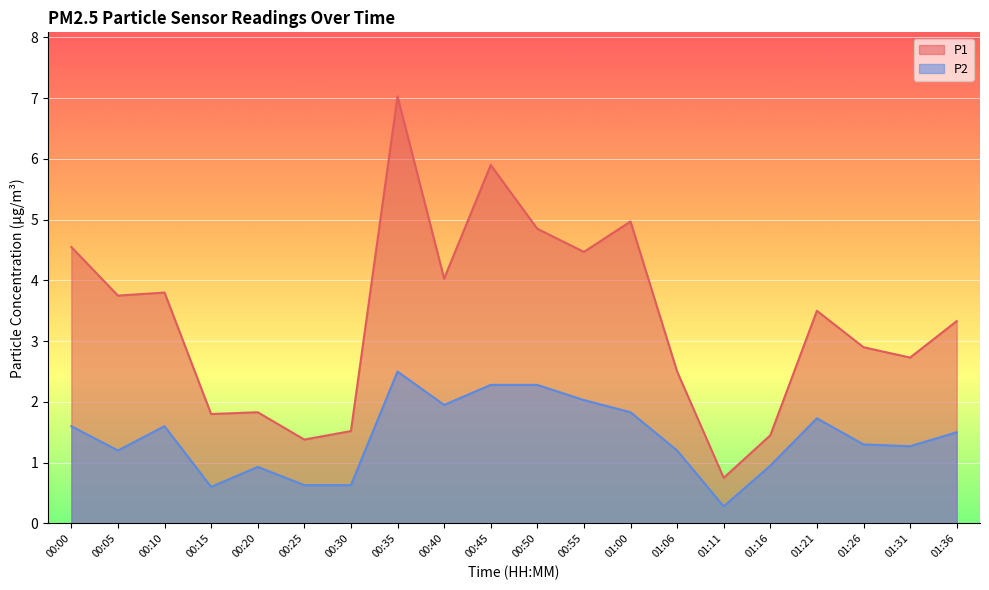

What is the label of the 15th point from the left?

01:11